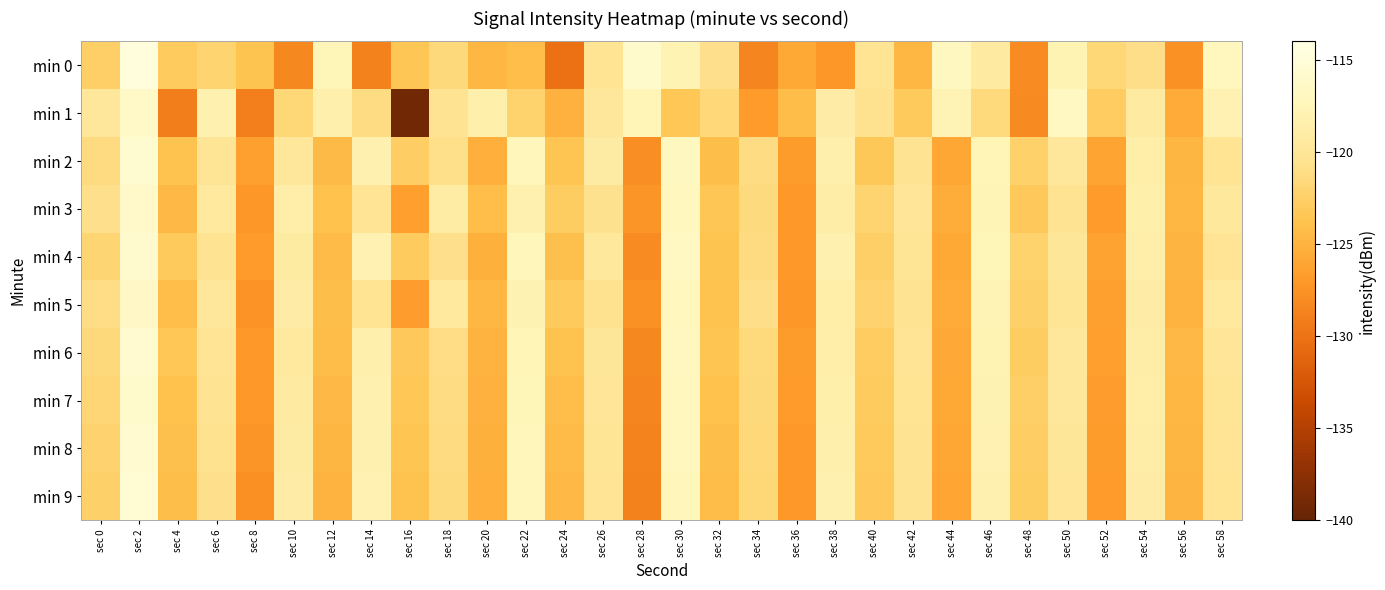

What is the spread (max minus min) of values at sec 32?

3.5